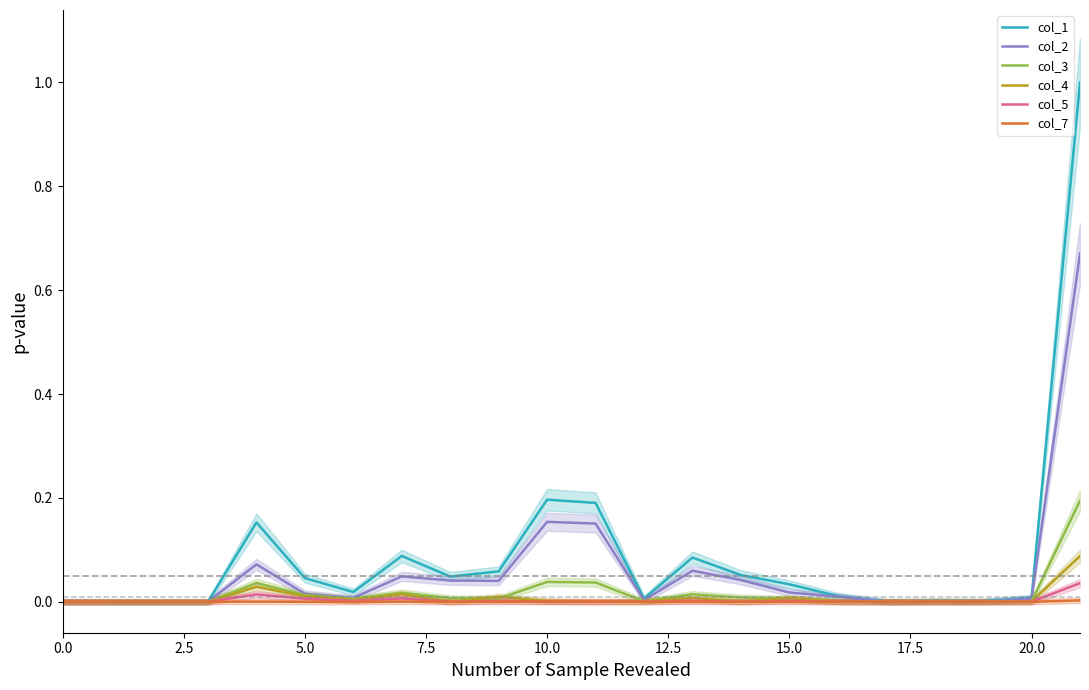

Which series has the largest total across all categories?

col_1